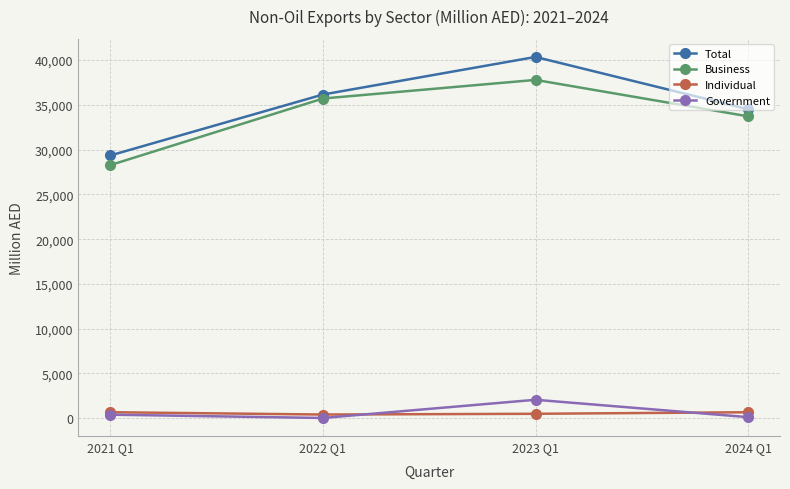

Which series has the largest range (max minus min)?

Total